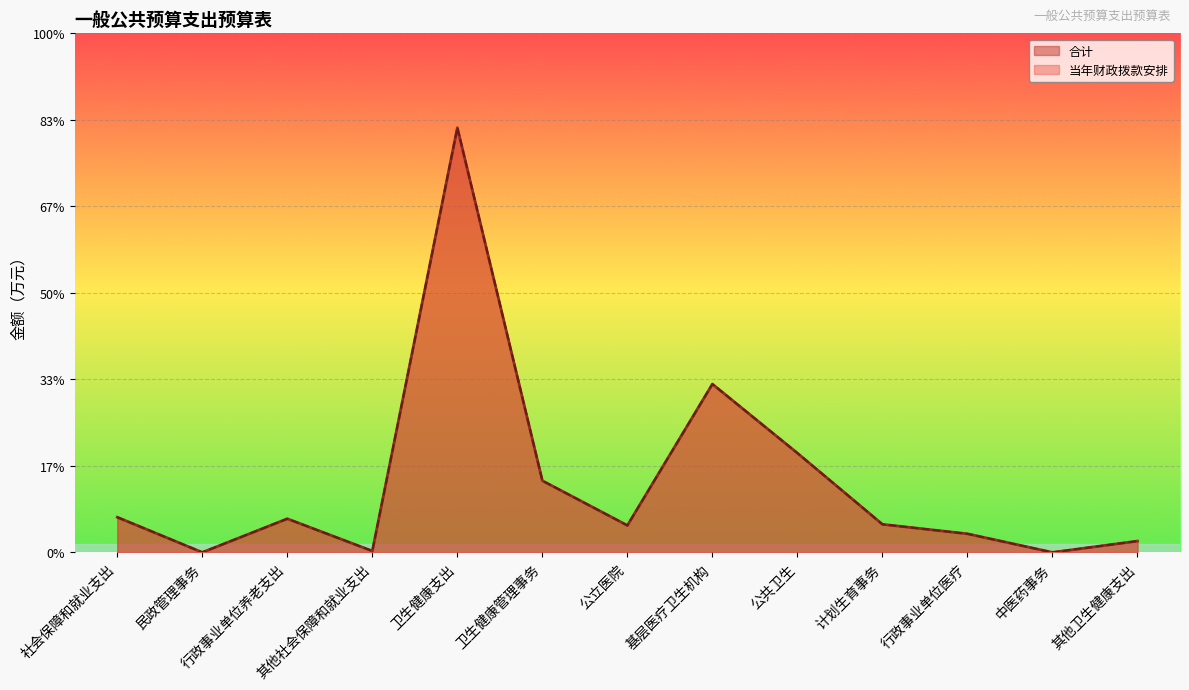

What is the average value of the 当年财政拨款安排 series?

1635.7